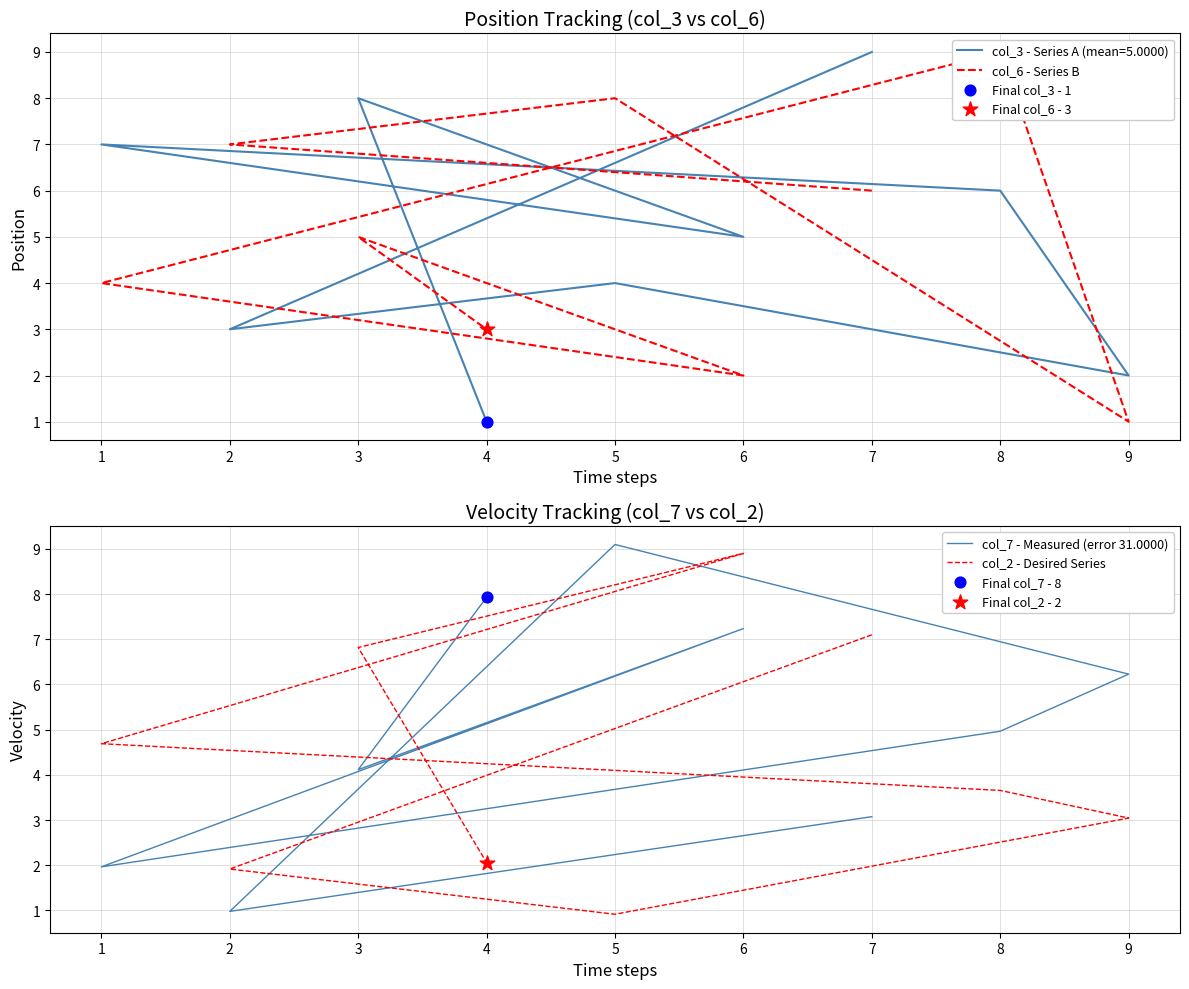

At which category is the sum across all series the highest?

6